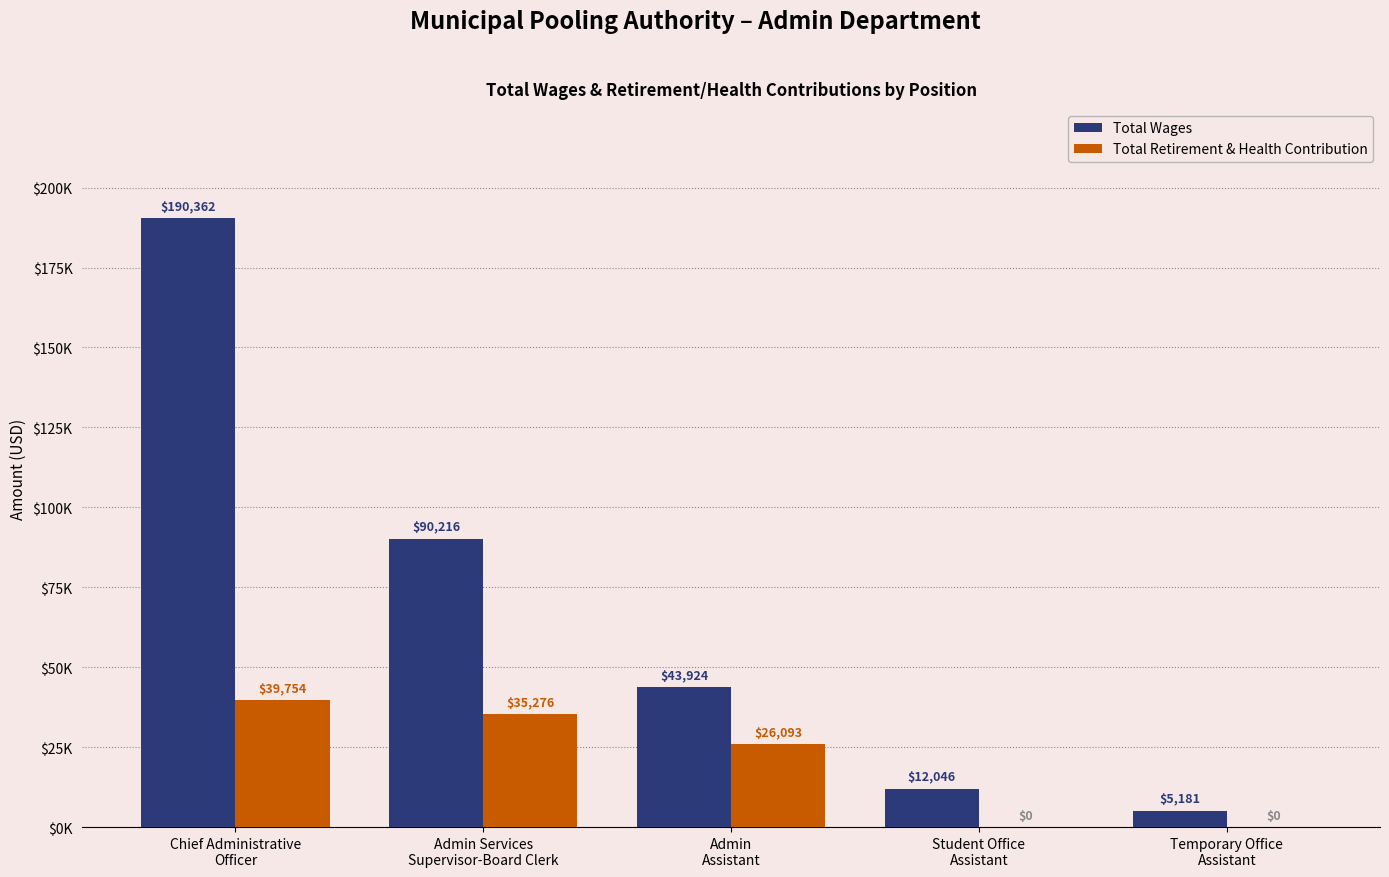

Reading left to right, transcribe all the data shown in this chart.

Total Wages: 190362	90216	43924	12046	5181
Total Retirement & Health Contribution: 39754	35276	26093	0	0